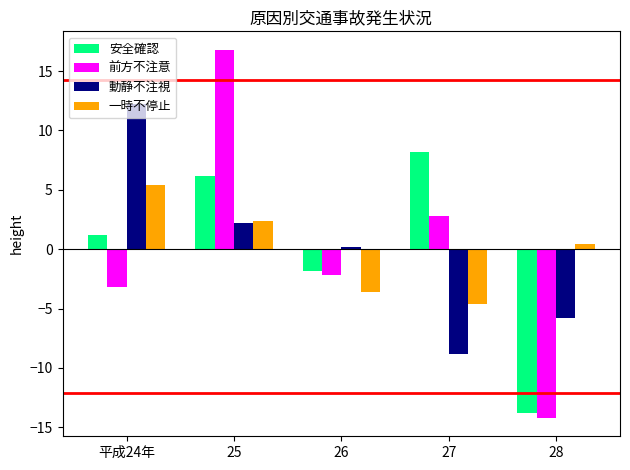

Is it true that 前方不注意 equals -3.2 at 平成24年?

True